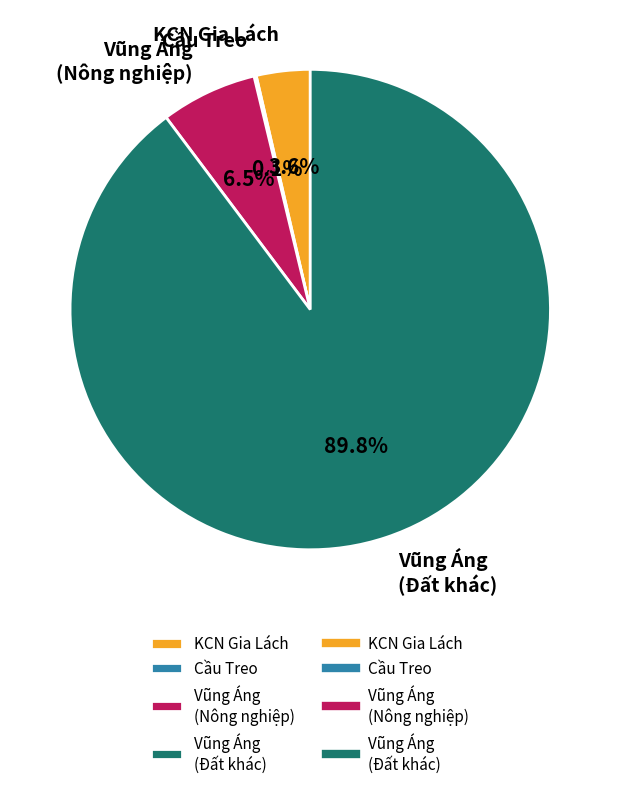

What is the majority slice?

Vũng Áng (Đất khác)